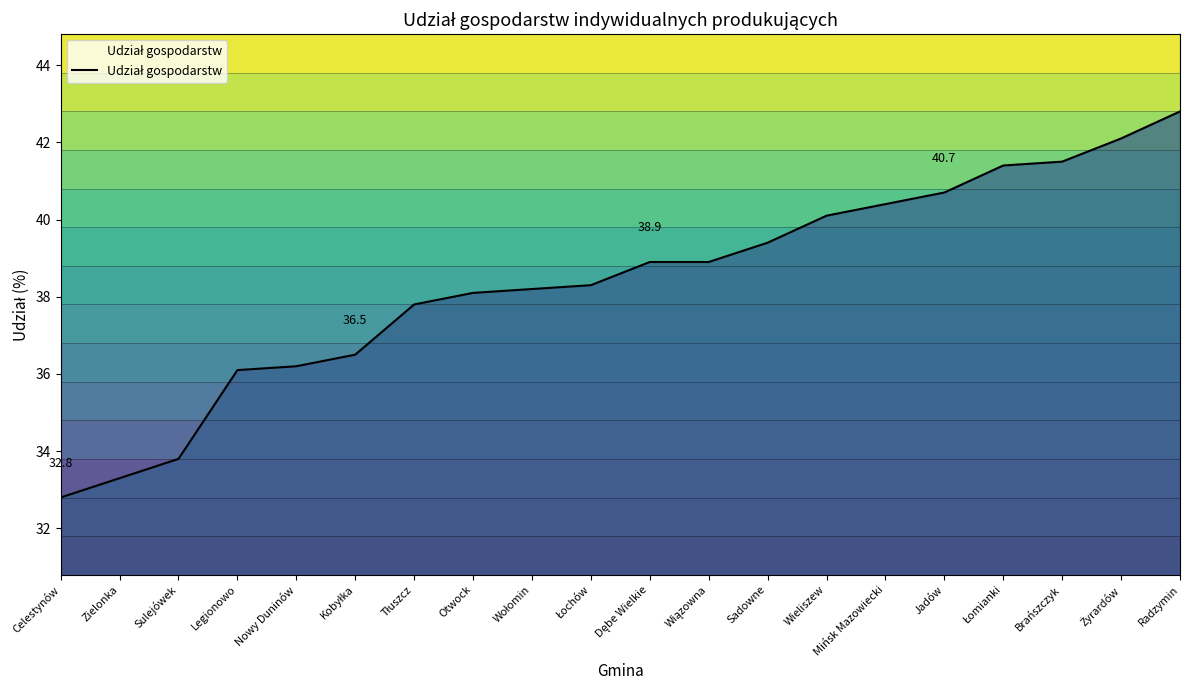

Reading right to left, transcribe all the data shown in this chart.

Radzymin=42.8	Żyrardów=42.1	Brańszczyk=41.5	Łomianki=41.4	Jadów=40.7	Mińsk Mazowiecki=40.4	Wieliszew=40.1	Sadowne=39.4	Wiązowna=38.9	Dębe Wielkie=38.9	Łochów=38.3	Wołomin=38.2	Otwock=38.1	Tłuszcz=37.8	Kobyłka=36.5	Nowy Duninów=36.2	Legionowo=36.1	Sulejówek=33.8	Zielonka=33.3	Celestynów=32.8